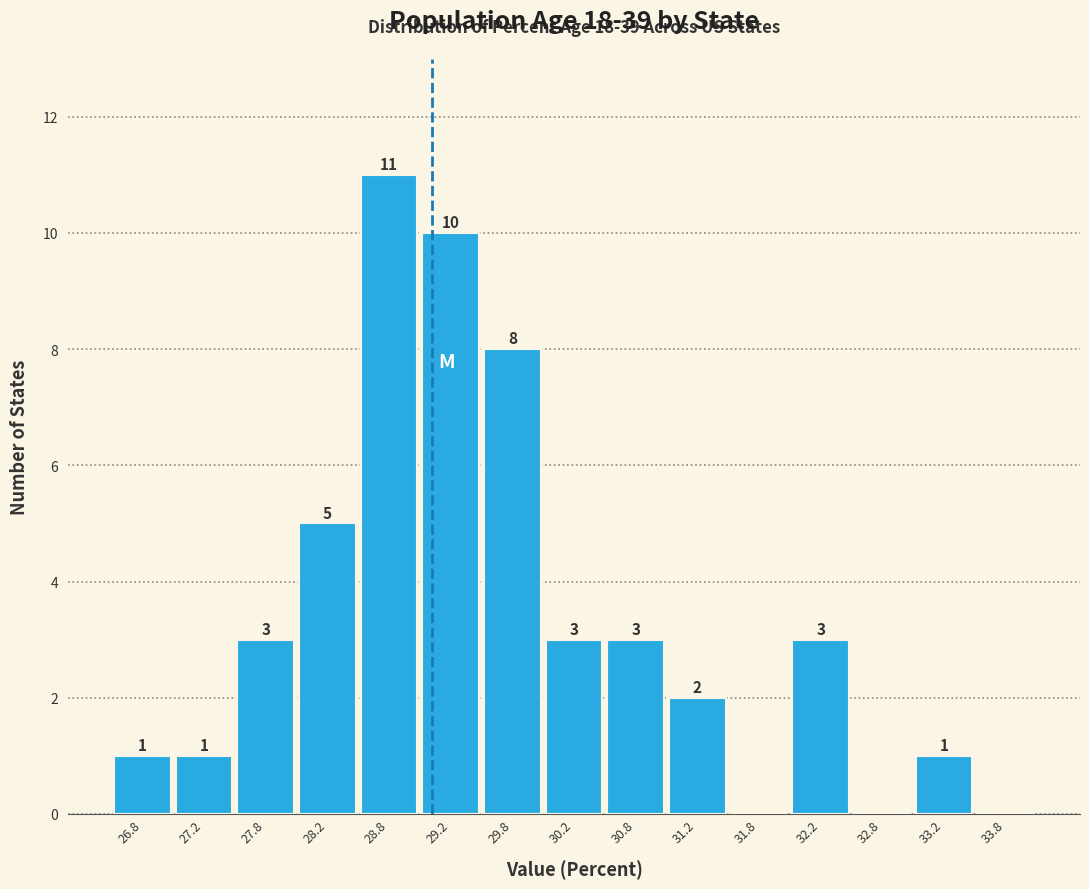

Which range on the x-axis has the tallest bar?

28.5 to 29.0